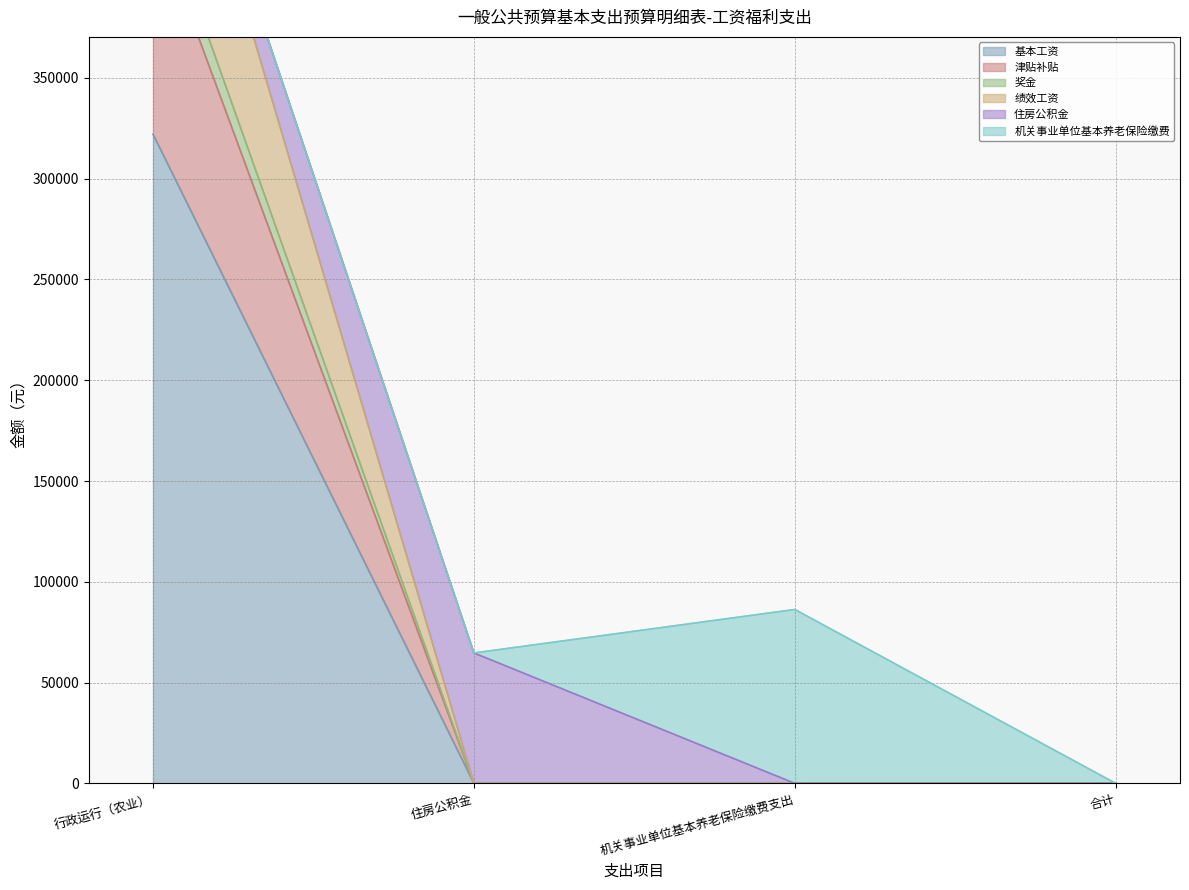

What is the sum of the 基本工资 values at 行政运行（农业） and 住房公积金?

321996